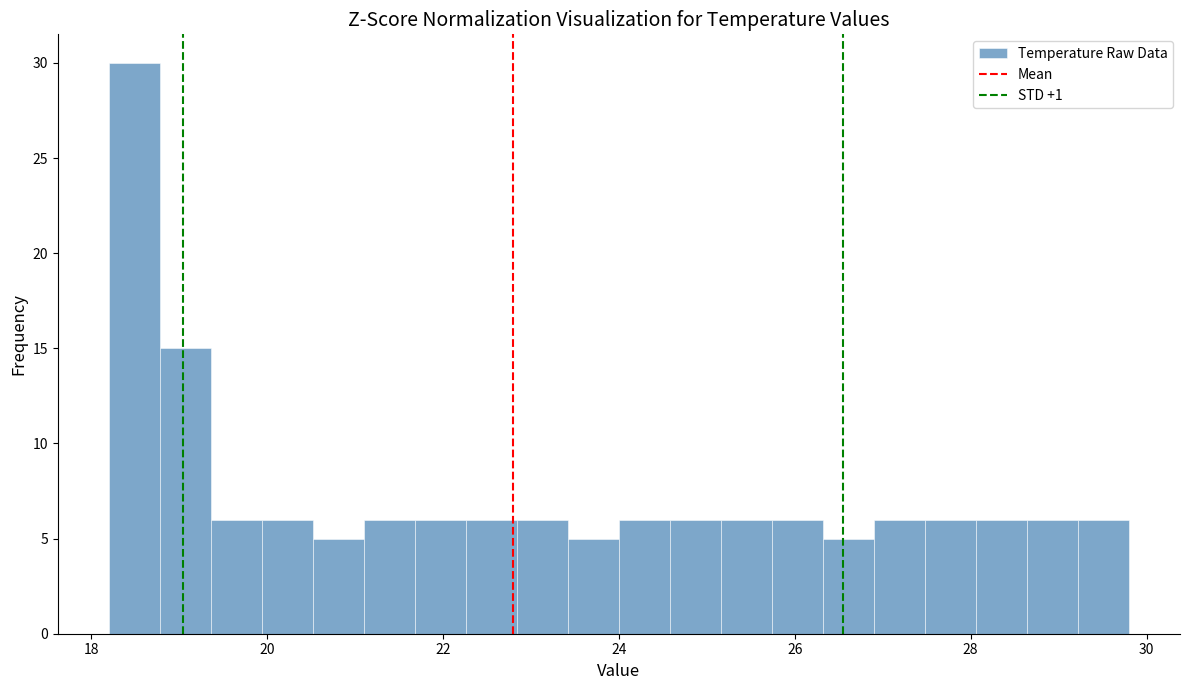

Read against the x-axis, roughly where is the centre of the tallest bar?

18.4